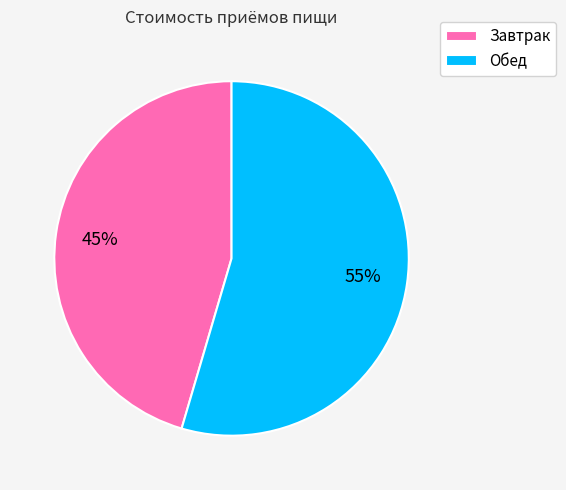

Which slice represents more than half of the pie?

Обед